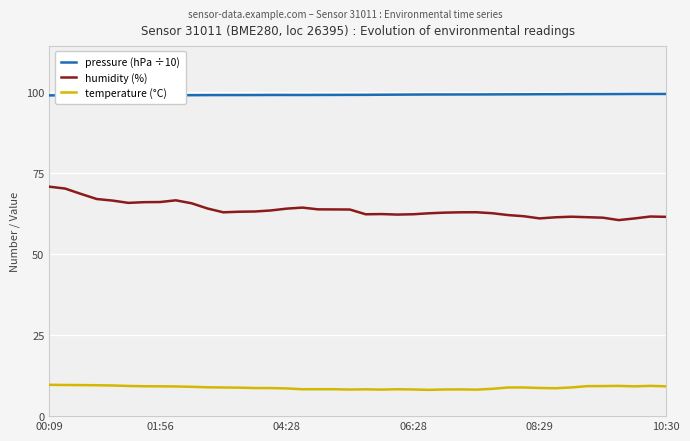

What is the highest value of the pressure (hPa ÷10) series?

99.4